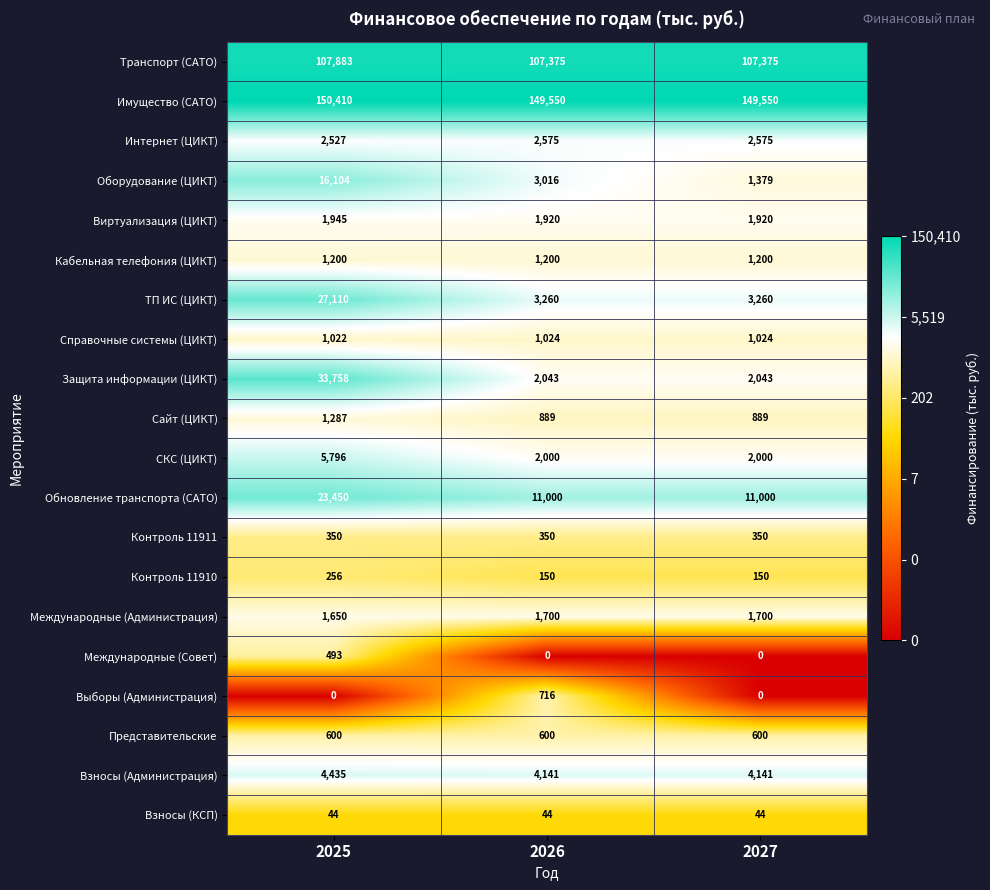

What is the minimum value shown in the chart?

0